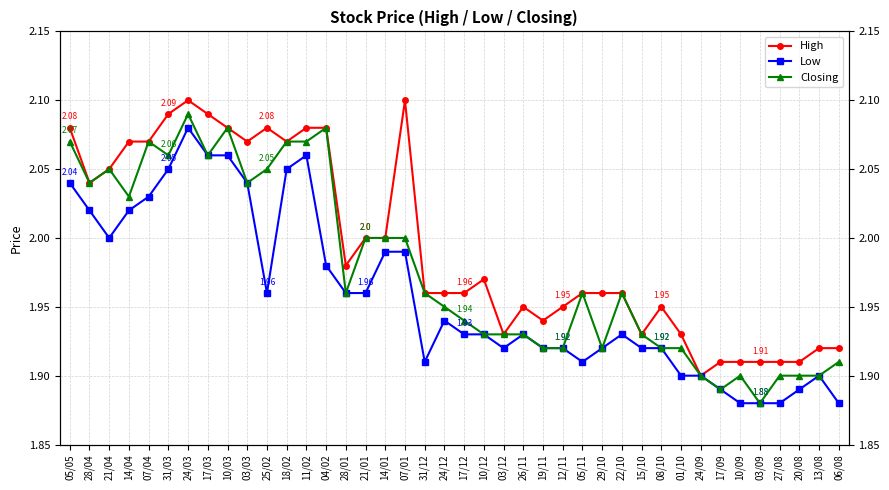

True or false: High and Low intersect in this chart.

False